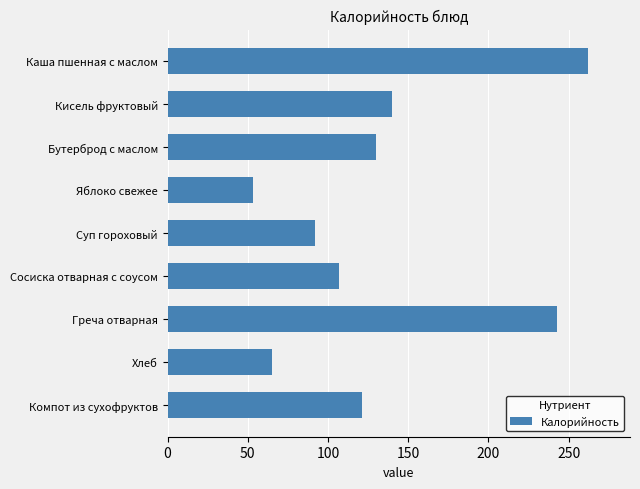

The value at Компот из сухофруктов is 157.3. True or false?

False